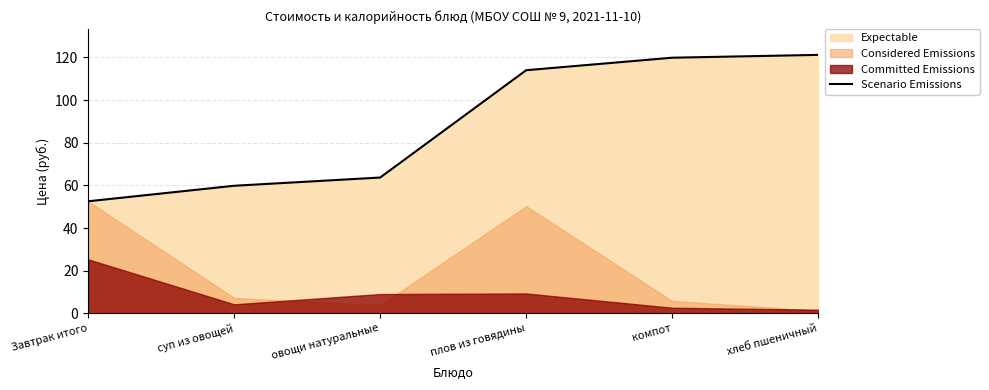

What is the sum of all values?

531.1